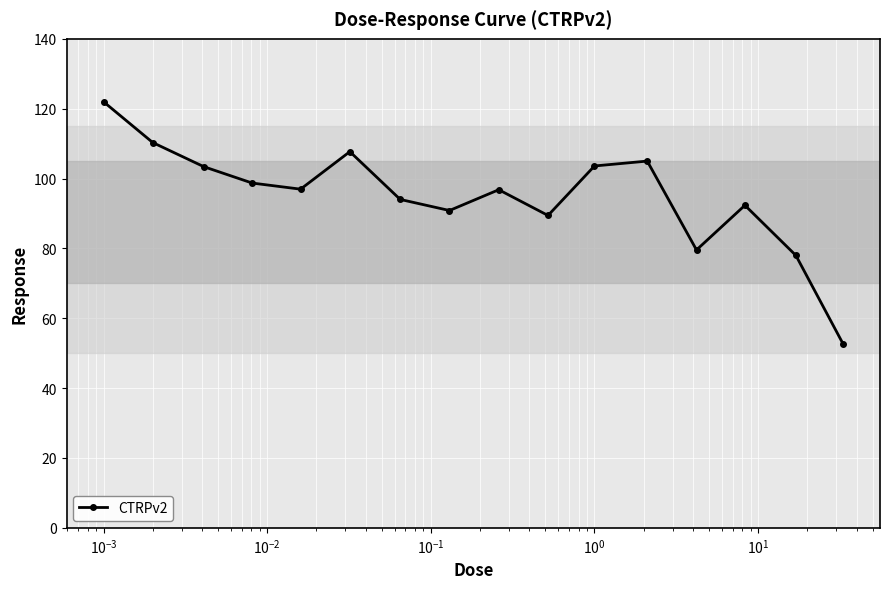

What is the difference between the maximum and minimum values?

69.3